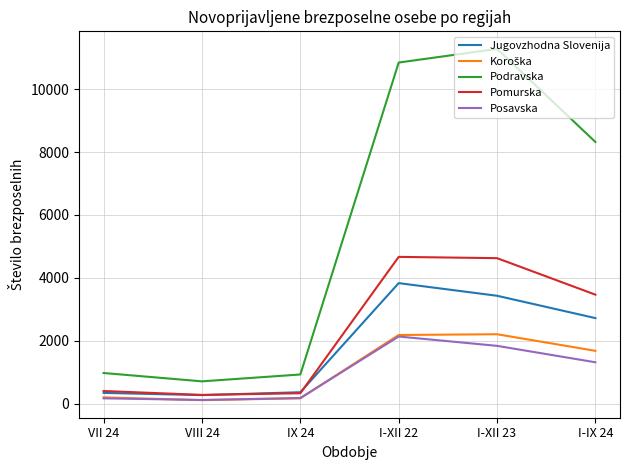

What is the maximum value for Podravska?

11278